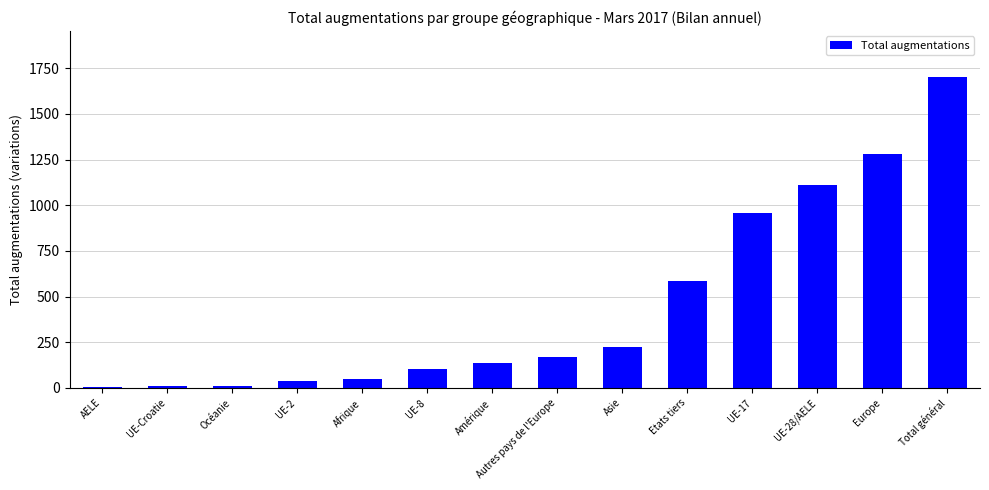

What is the sum of all values?

6373